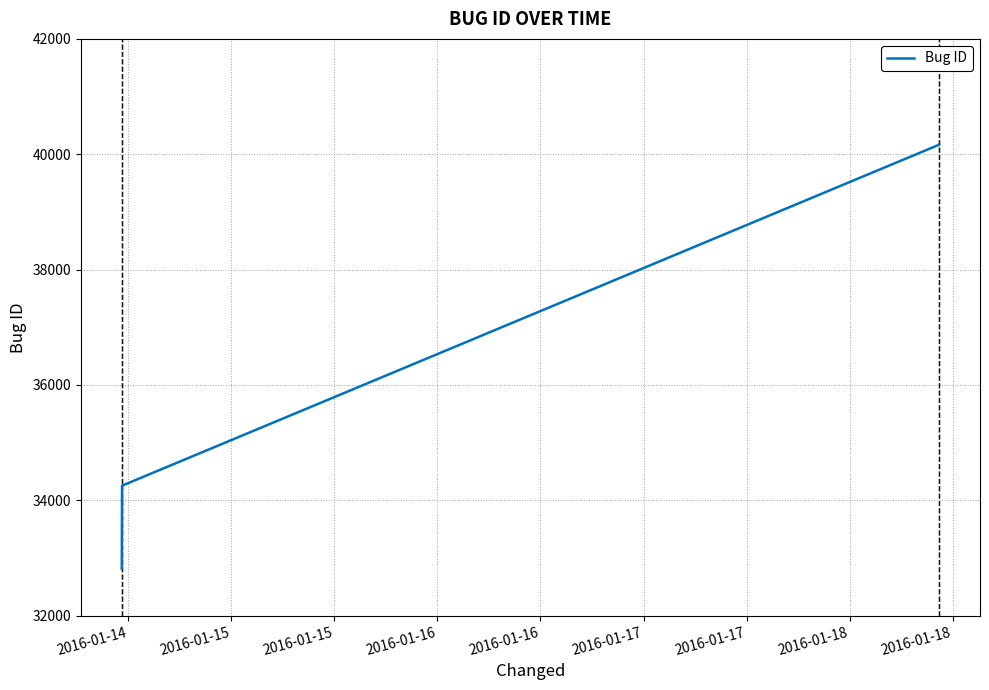

What is the greatest value displayed?

40167